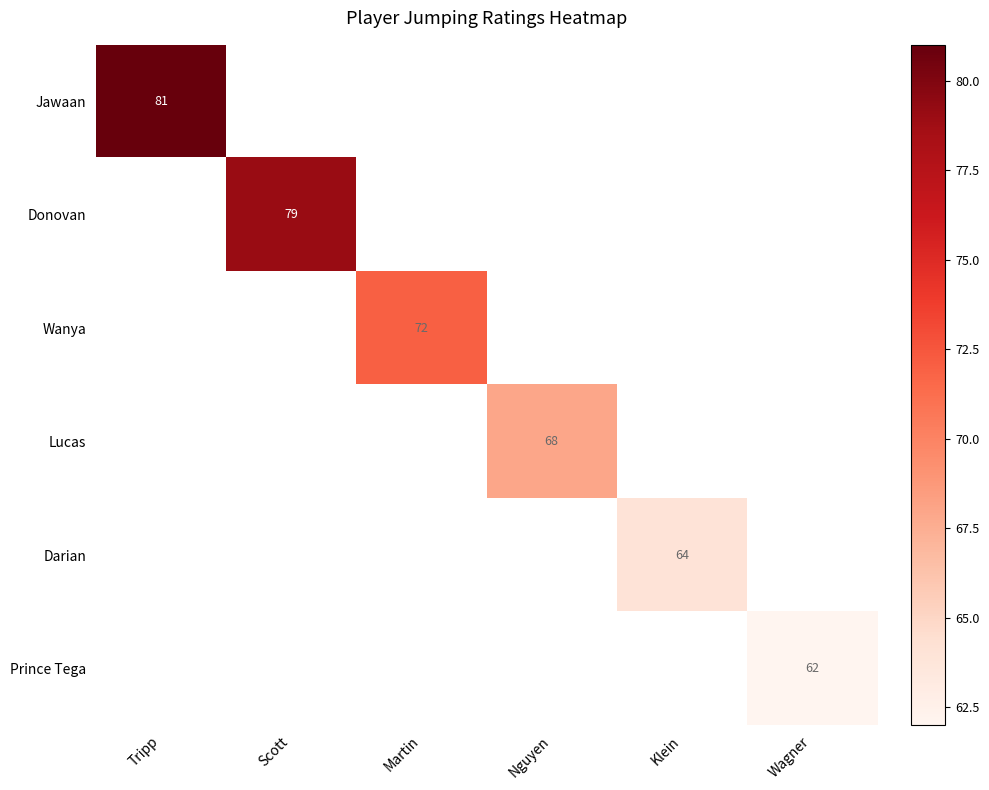

Is it true that Prince Tega equals 23 at Wagner?

False